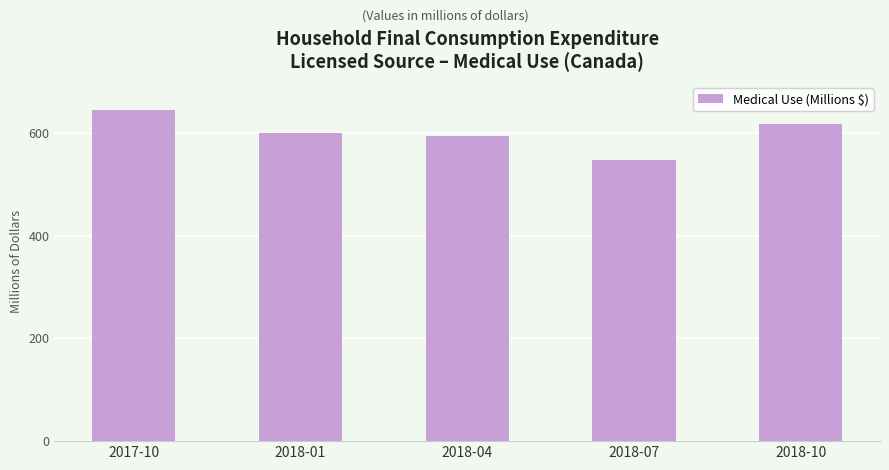

What is the difference between the maximum and minimum values?

98